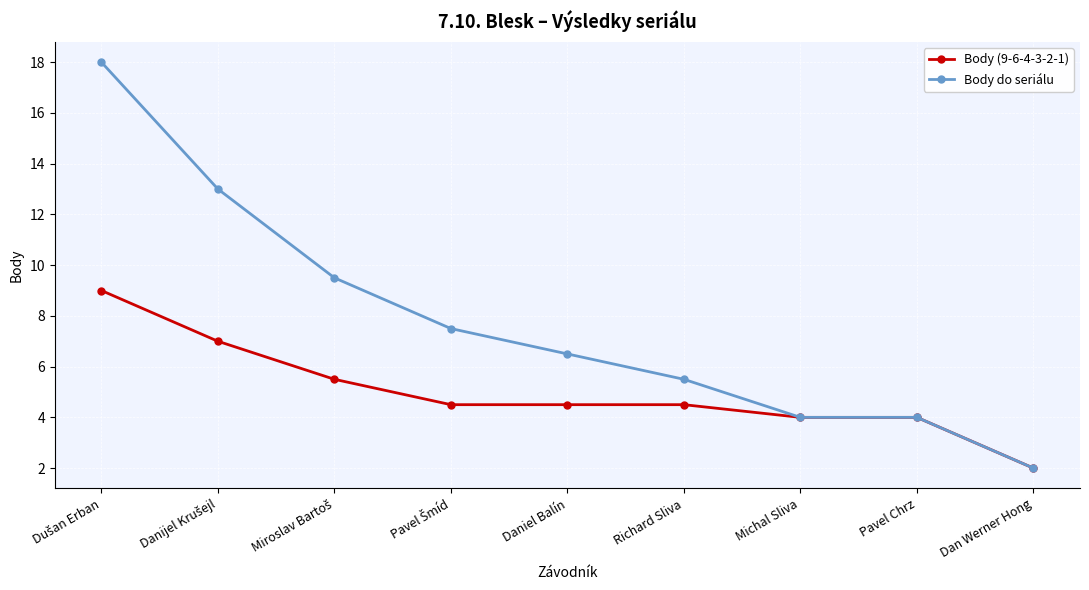

True or false: Body (9-6-4-3-2-1) has a value of 4.0 at Pavel Chrz.

True